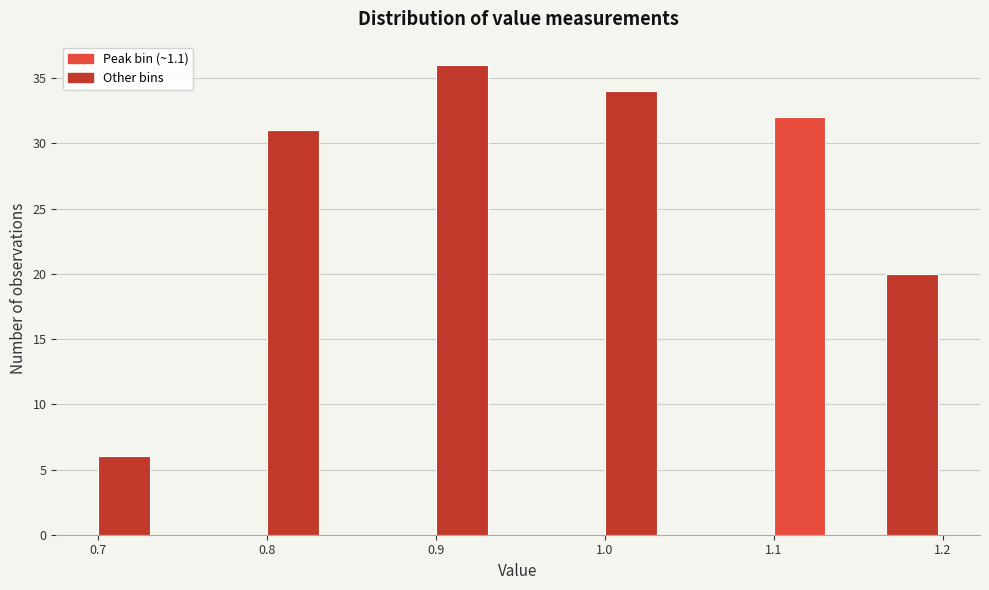

Read against the x-axis, roughly where is the centre of the tallest bar?

0.92